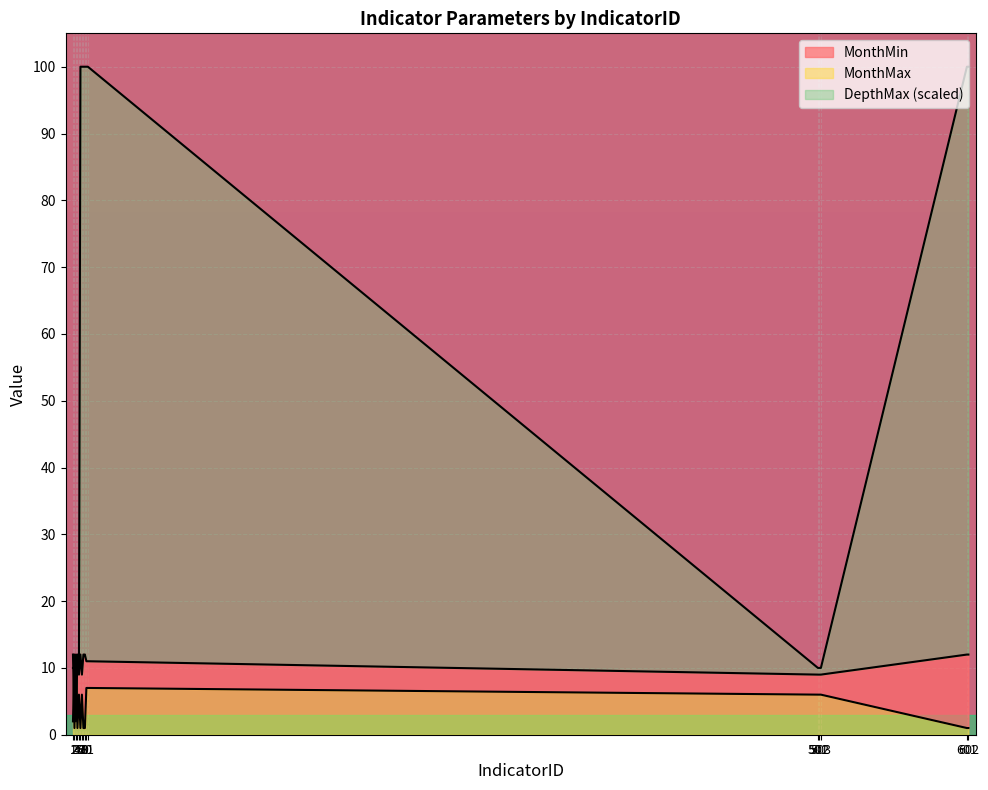

At which label is MonthMax closest to 7?

5